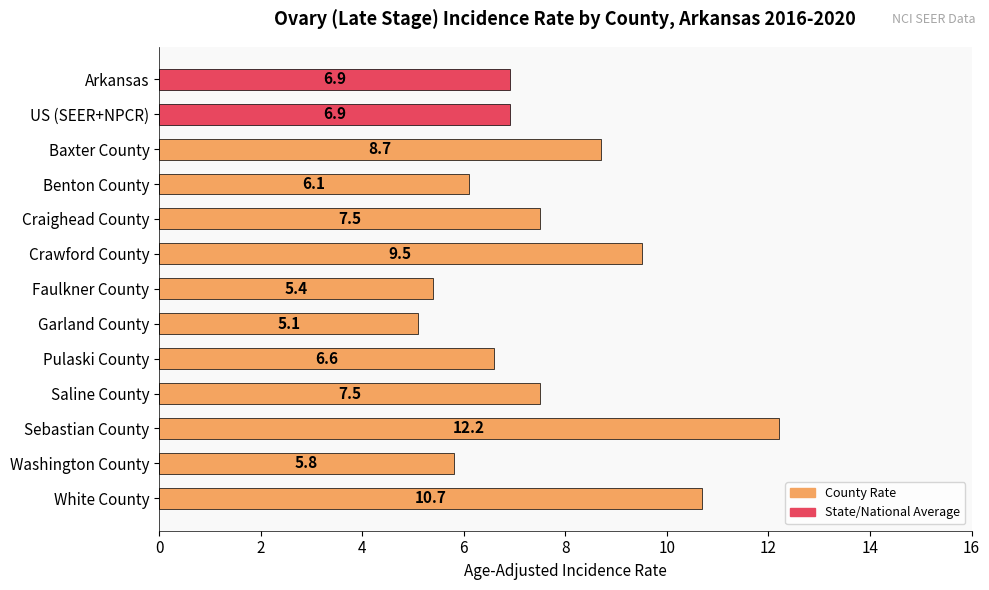

Are the bars horizontal?

Yes